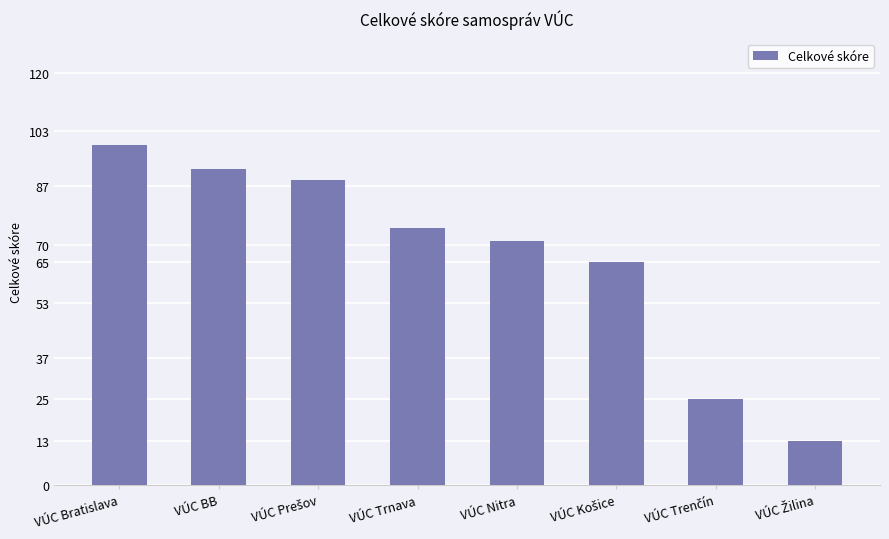

Reading left to right, extract all data points from this chart.

99	92	89	75	71	65	25	13